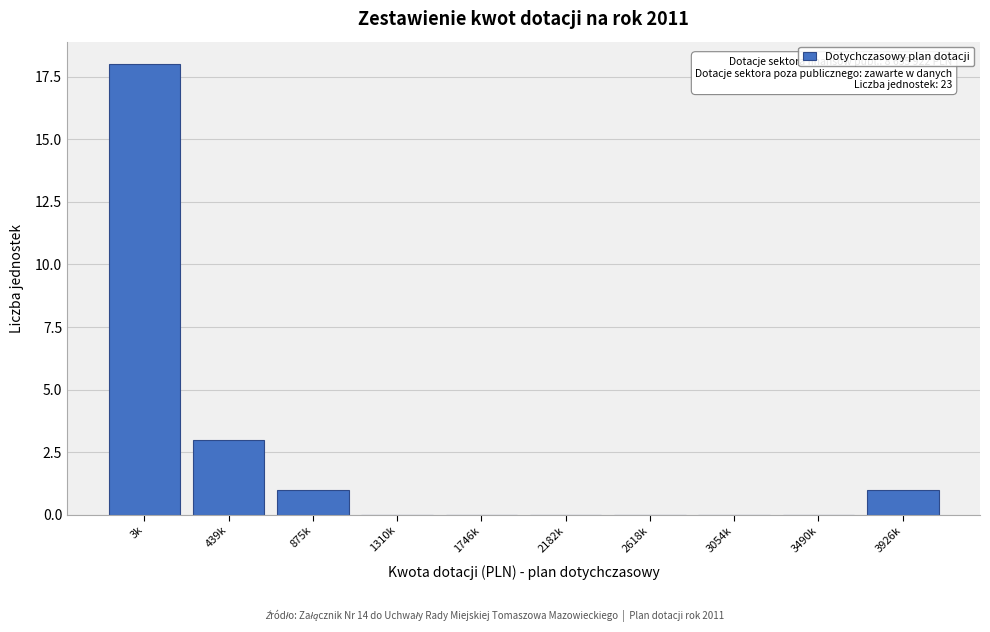

Reading left to right, extract all data points from this chart.

3k=18	439k=3	875k=1	1310k=0	1746k=0	2182k=0	2618k=0	3054k=0	3490k=0	3926k=1